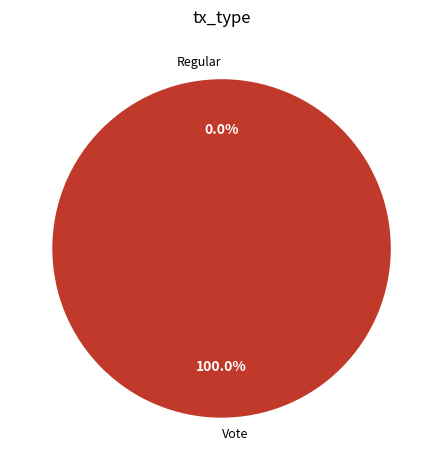

Which has a higher value, Vote or Regular?

Vote